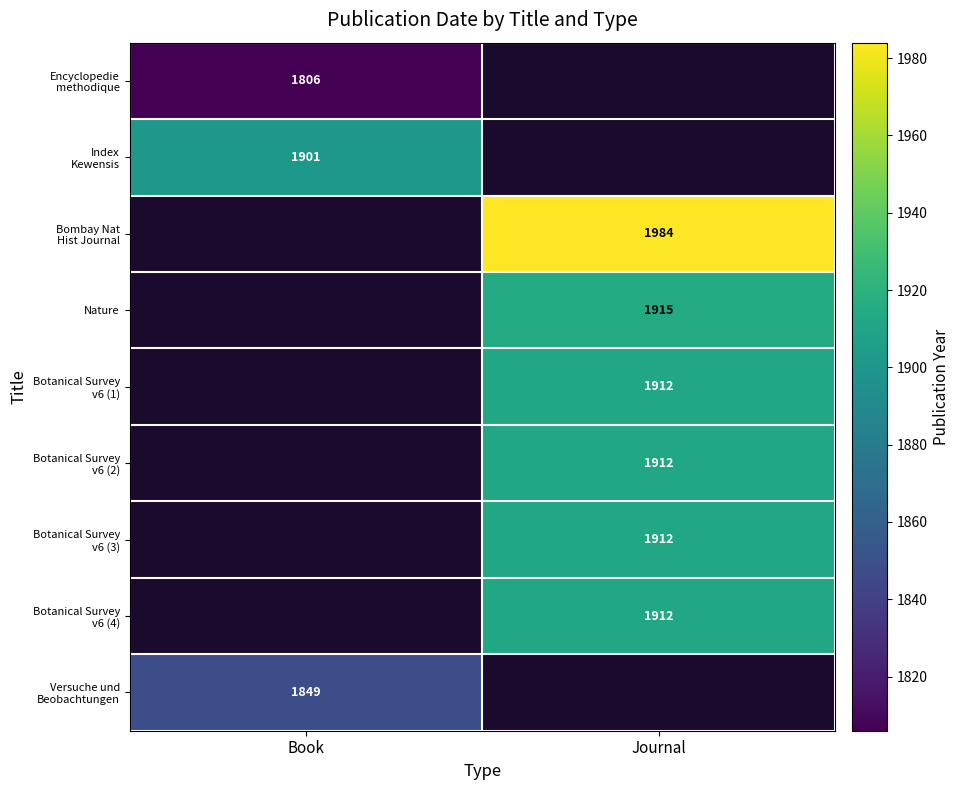

The Nature series shows 1915 at Journal. True or false?

True